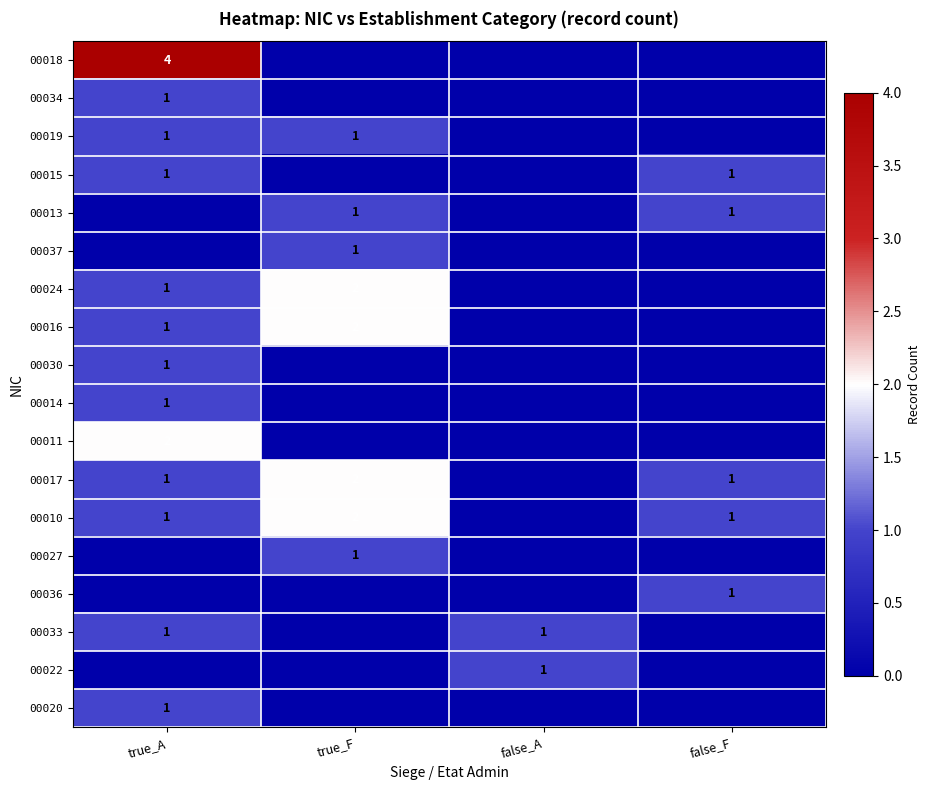

The value of 00019 at true_A is 1. True or false?

True